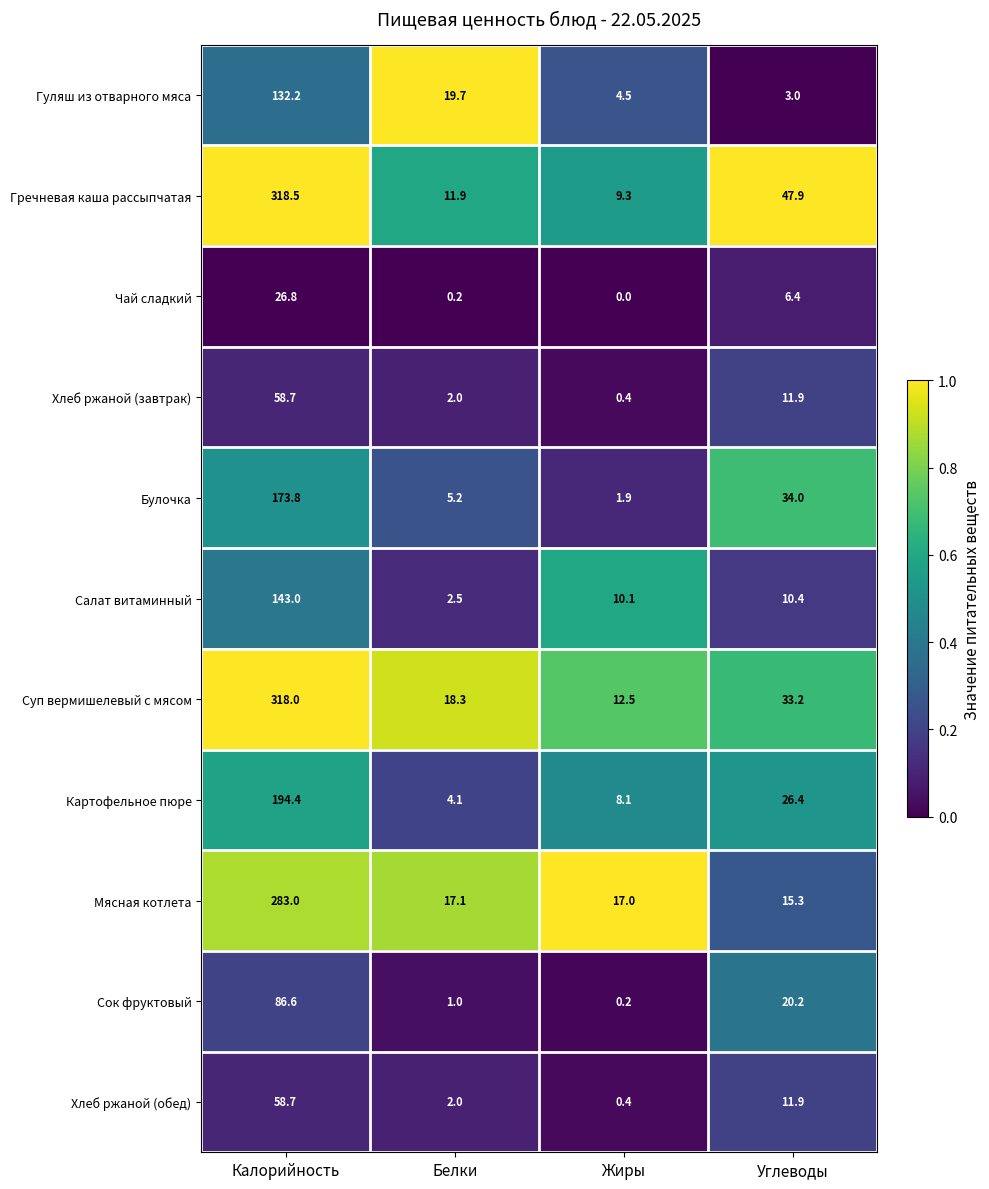

What is the spread (max minus min) of values at Калорийность?

291.7